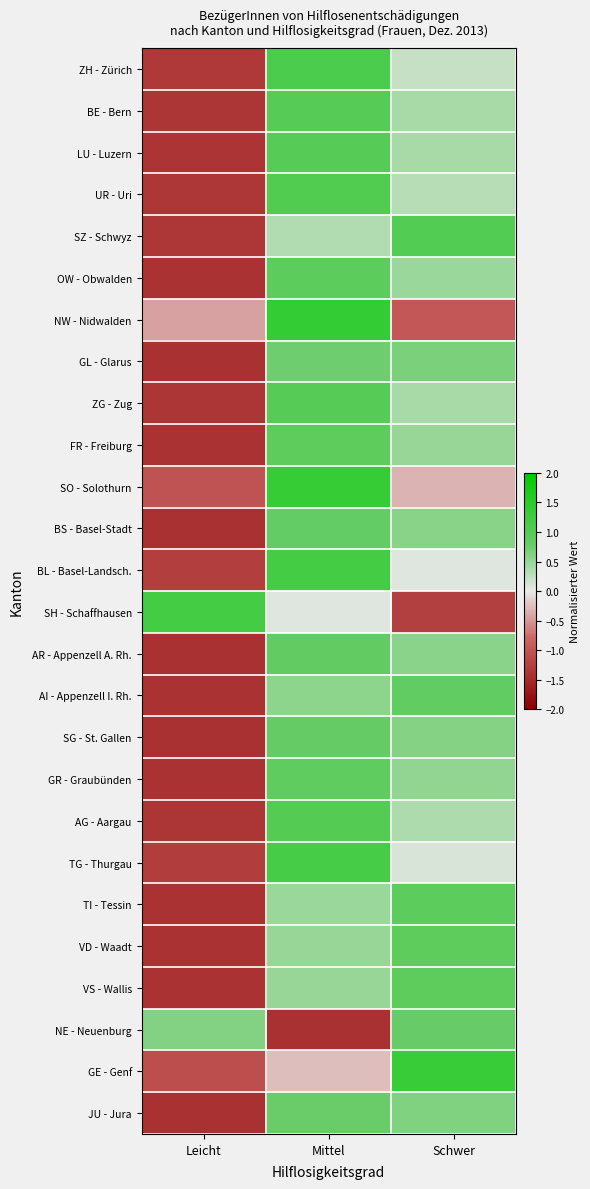

Reading left to right, transcribe all the data shown in this chart.

ZH - Zürich: Leicht=-1.3	Mittel=1.1	Schwer=0.2
BE - Bern: Leicht=-1.4	Mittel=1.0	Schwer=0.4
LU - Luzern: Leicht=-1.4	Mittel=1.0	Schwer=0.4
UR - Uri: Leicht=-1.3	Mittel=1.0	Schwer=0.3
SZ - Schwyz: Leicht=-1.4	Mittel=0.3	Schwer=1.0
OW - Obwalden: Leicht=-1.4	Mittel=0.9	Schwer=0.5
NW - Nidwalden: Leicht=-0.4	Mittel=1.4	Schwer=-1.0
GL - Glarus: Leicht=-1.4	Mittel=0.7	Schwer=0.7
ZG - Zug: Leicht=-1.4	Mittel=1.0	Schwer=0.4
FR - Freiburg: Leicht=-1.4	Mittel=0.9	Schwer=0.5
SO - Solothurn: Leicht=-1.0	Mittel=1.4	Schwer=-0.3
BS - Basel-Stadt: Leicht=-1.4	Mittel=0.8	Schwer=0.6
BL - Basel-Landsch.: Leicht=-1.3	Mittel=1.2	Schwer=0.1
SH - Schaffhausen: Leicht=1.2	Mittel=0.0	Schwer=-1.2
AR - Appenzell A. Rh.: Leicht=-1.4	Mittel=0.8	Schwer=0.6
AI - Appenzell I. Rh.: Leicht=-1.4	Mittel=0.5	Schwer=0.9
SG - St. Gallen: Leicht=-1.4	Mittel=0.8	Schwer=0.6
GR - Graubünden: Leicht=-1.4	Mittel=0.9	Schwer=0.5
AG - Aargau: Leicht=-1.4	Mittel=1.0	Schwer=0.3
TG - Thurgau: Leicht=-1.3	Mittel=1.2	Schwer=0.1
TI - Tessin: Leicht=-1.4	Mittel=0.5	Schwer=0.9
VD - Waadt: Leicht=-1.4	Mittel=0.5	Schwer=0.9
VS - Wallis: Leicht=-1.4	Mittel=0.5	Schwer=0.9
NE - Neuenburg: Leicht=0.6	Mittel=-1.4	Schwer=0.8
GE - Genf: Leicht=-1.1	Mittel=-0.3	Schwer=1.3
JU - Jura: Leicht=-1.4	Mittel=0.8	Schwer=0.6